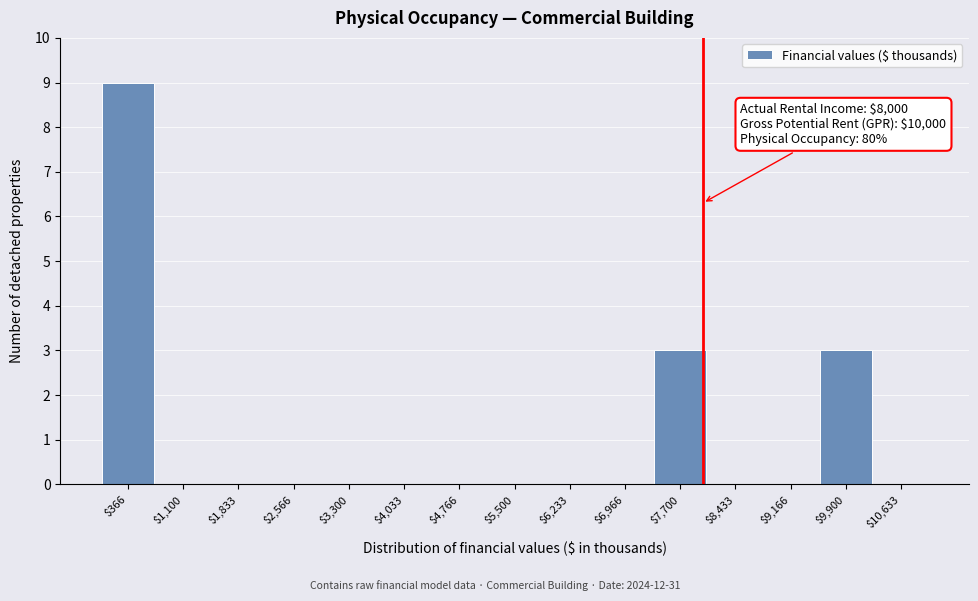

Which range on the x-axis has the tallest bar?

0 to 700